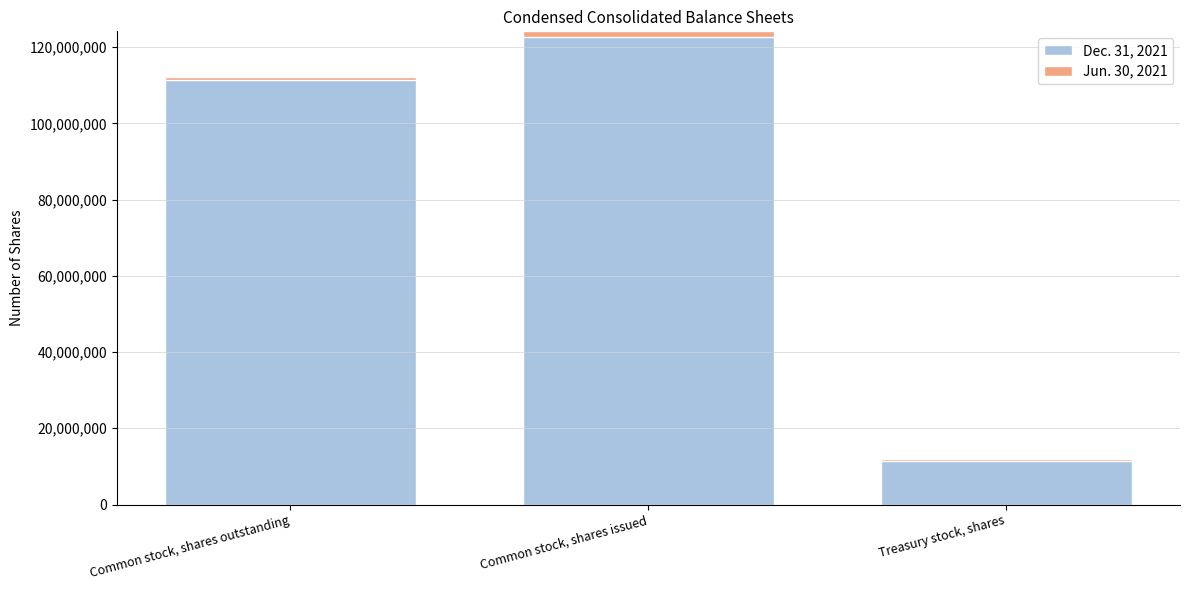

List the series in order of their peak value, lowest first.

Jun. 30, 2021, Dec. 31, 2021